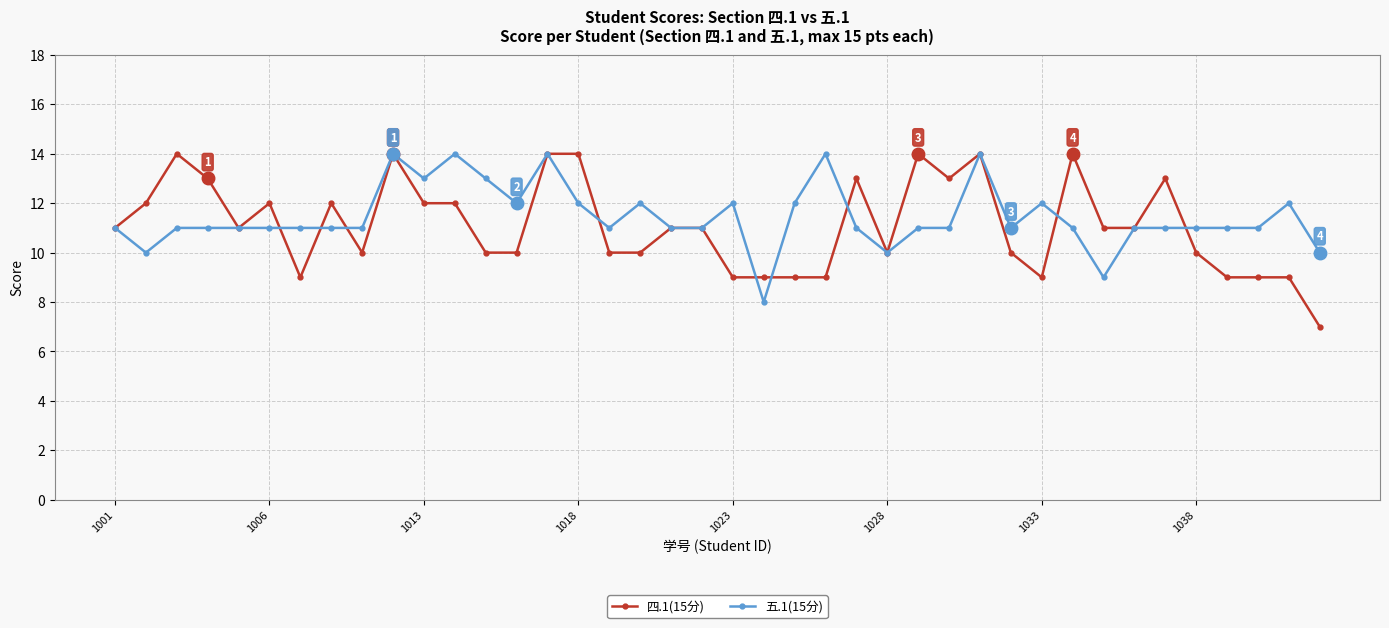

What is the difference between the maximum and second lowest values in the 五.1(15分) series?

5